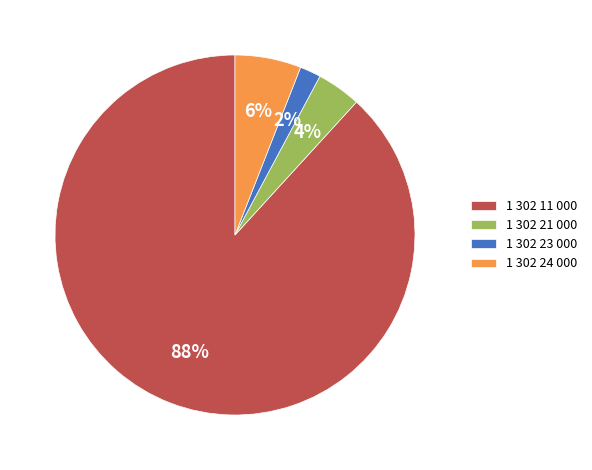

Combined, do 1 302 11 000 and 1 302 24 000 account for over 50%?

Yes